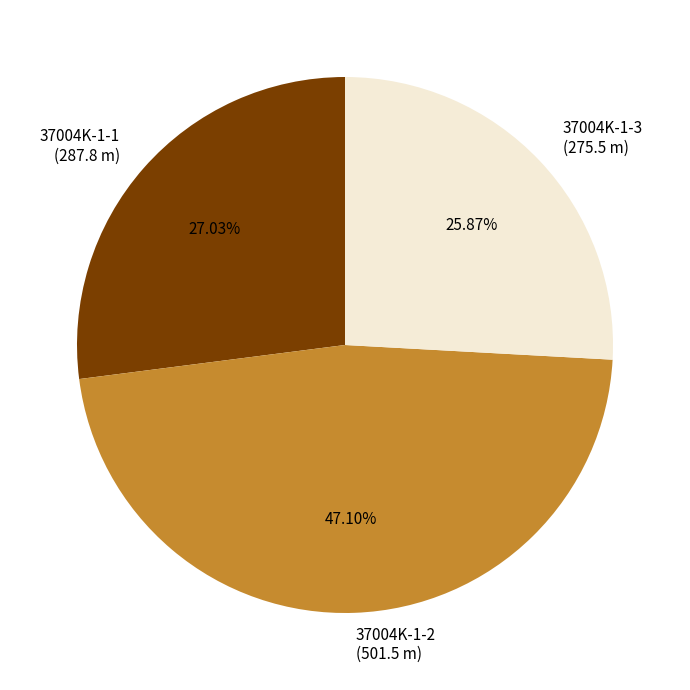

Between 37004K-1-1 (287.8 m) and 37004K-1-2 (501.5 m), which is larger?

37004K-1-2 (501.5 m)